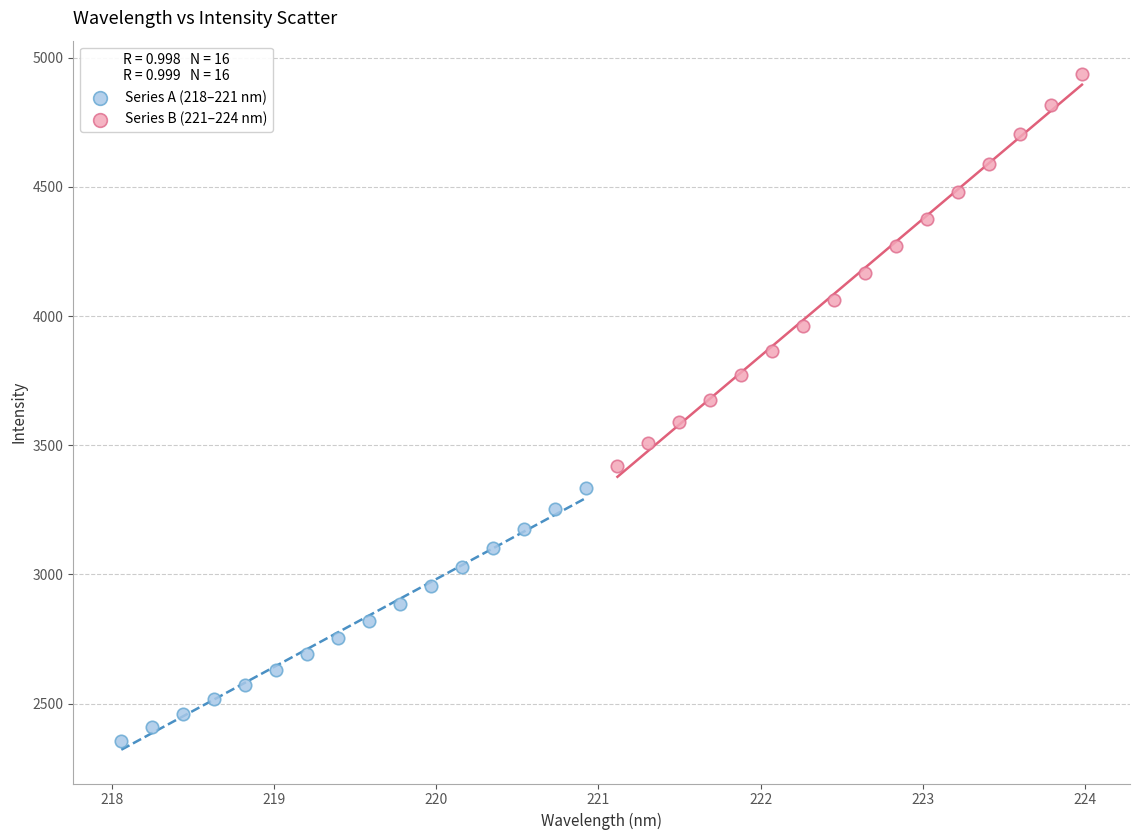

Which series contains the lowest Y value?

Series A (218–221 nm)